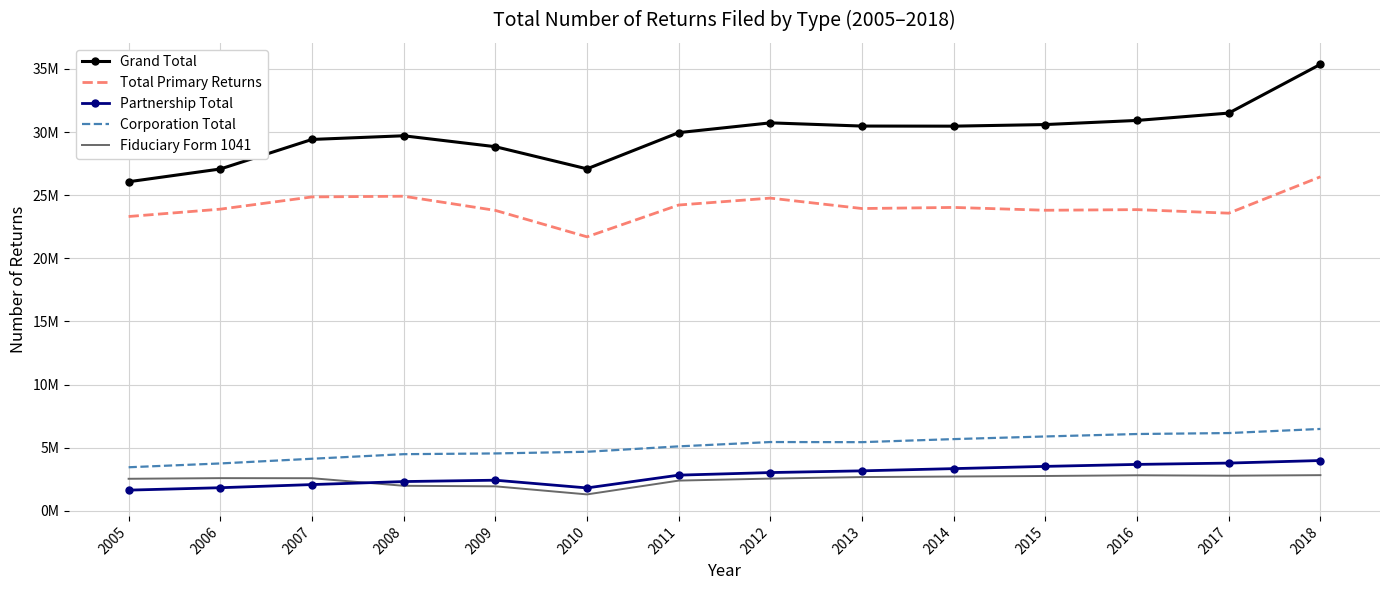

Rank the categories by Corporation Total value from lowest to highest.

2005, 2006, 2007, 2008, 2009, 2010, 2011, 2013, 2012, 2014, 2015, 2016, 2017, 2018